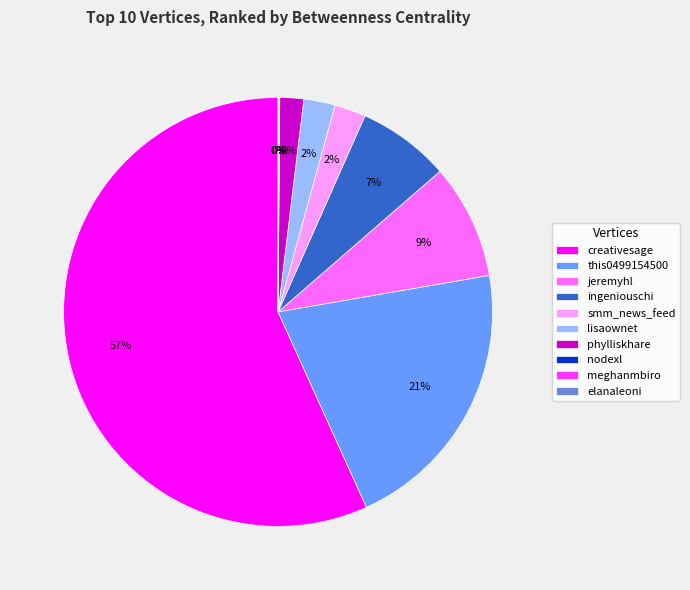

To the nearest percent, what is the difference between the nodexl and lisaownet slice percentages?

2%